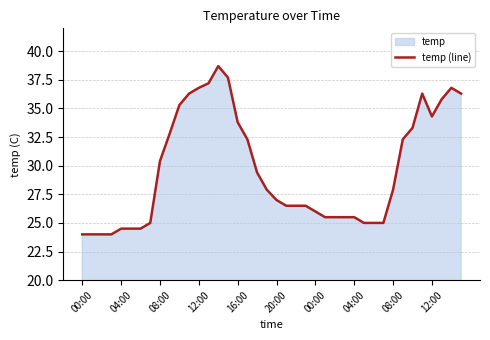

Is it true that the value at 17 is 32.3?

True